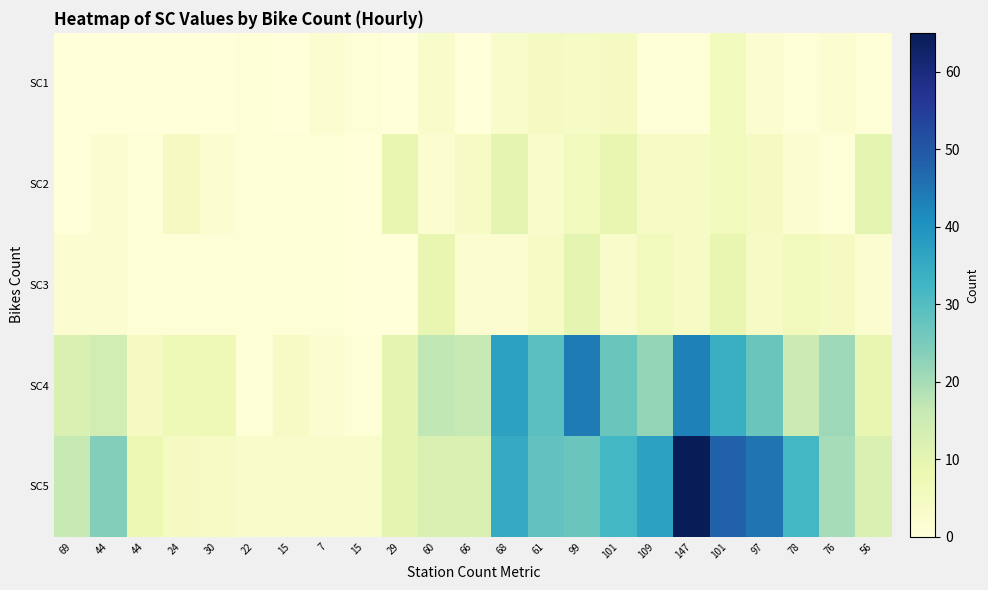

Which series has the widest spread of values?

SC5